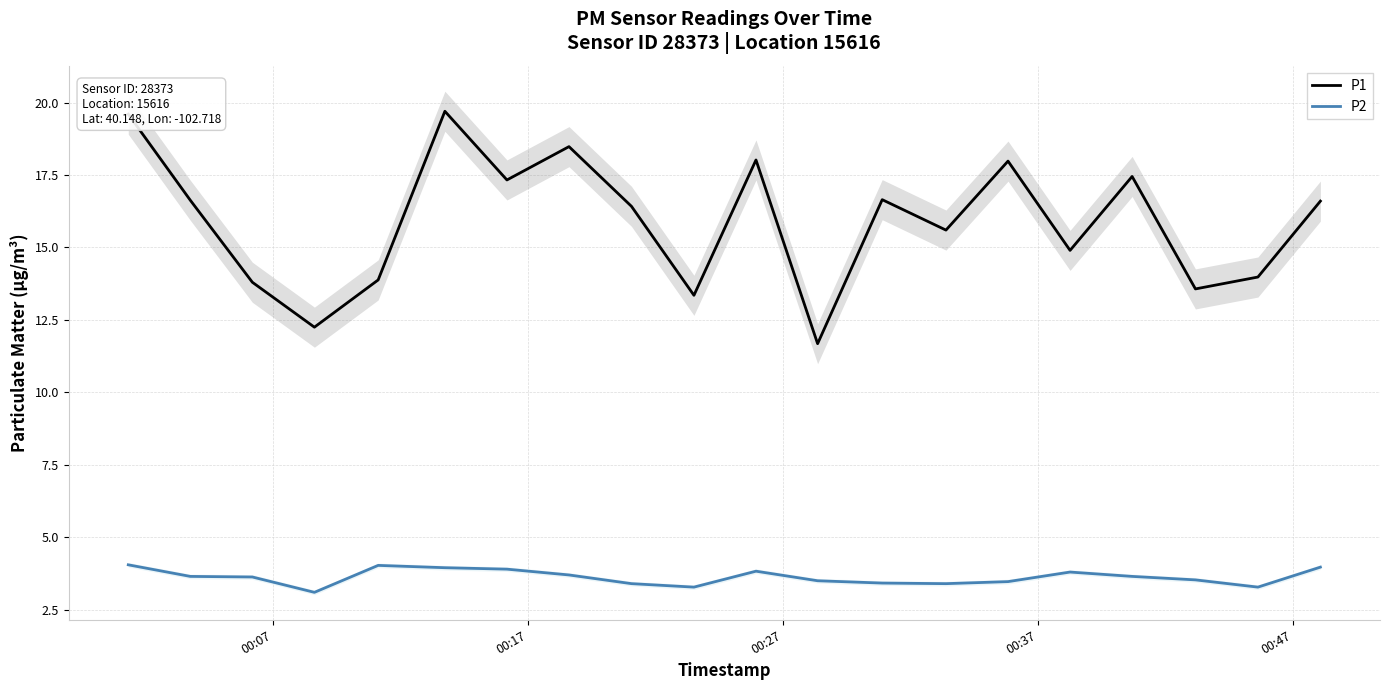

What is the highest value of the P1 series?

19.7